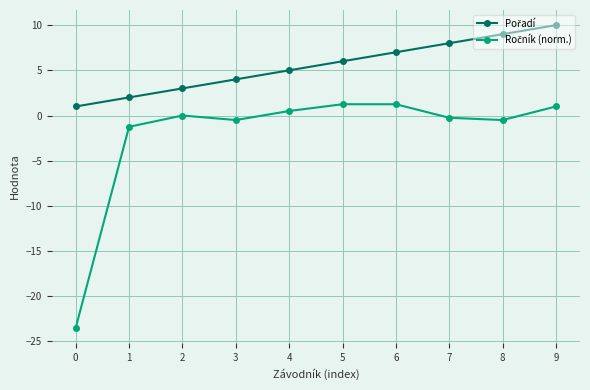

Which label corresponds to the largest value in the chart?

9